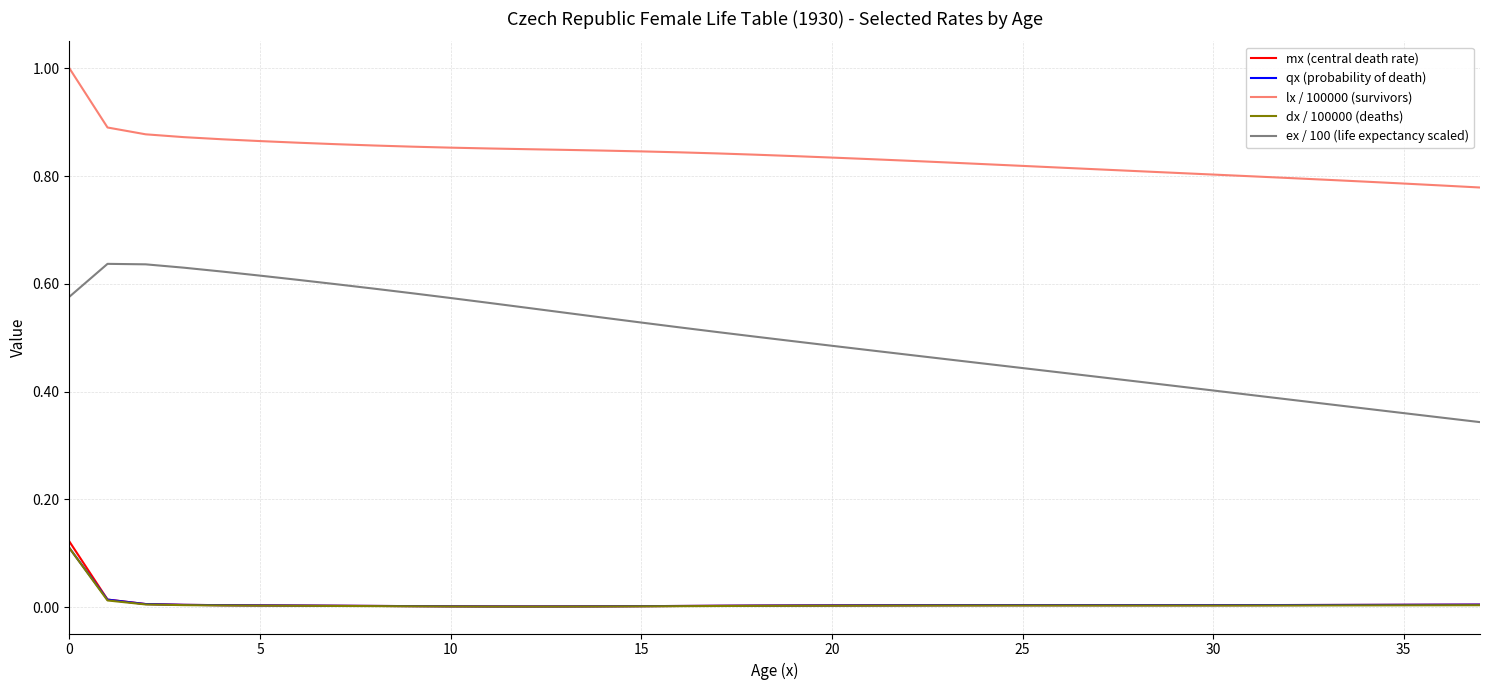

Which series has the widest spread of values?

ex / 100 (life expectancy scaled)